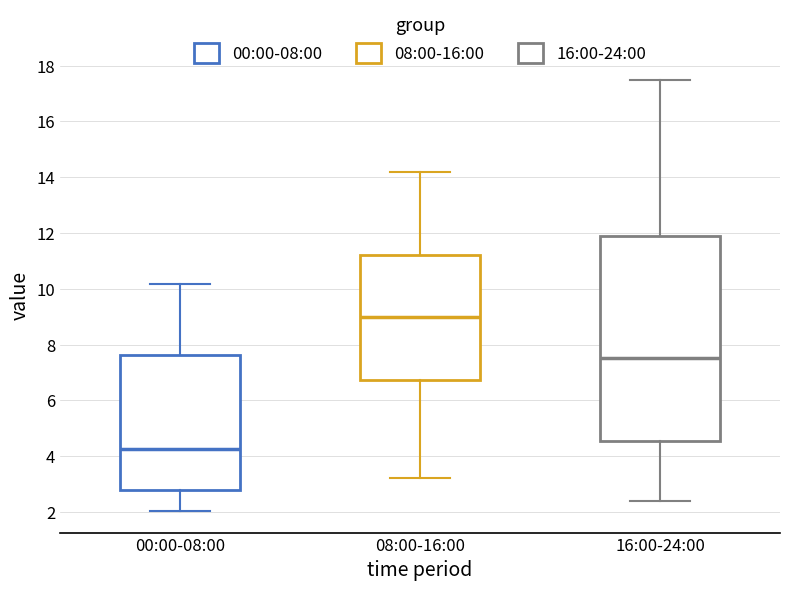

Which box's median line is the lowest?

00:00-08:00